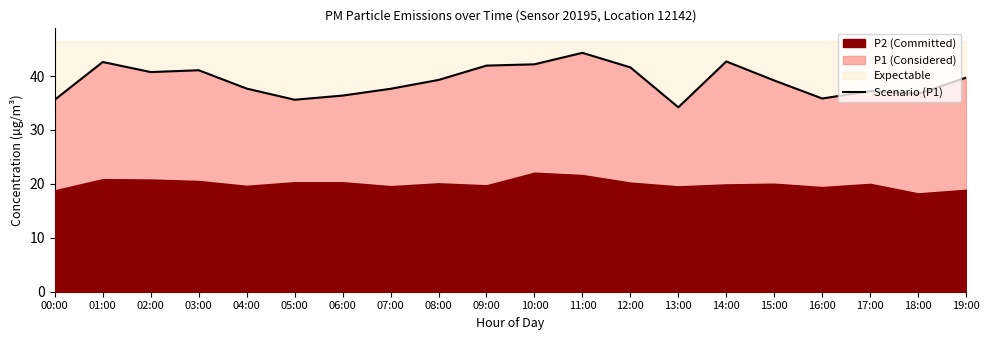

Which has a higher value, 08:00 or 12:00?

12:00